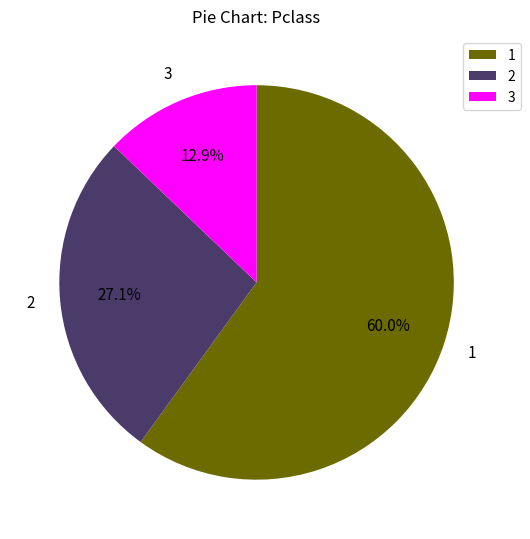

Is there any slice that represents more than half of the pie?

Yes